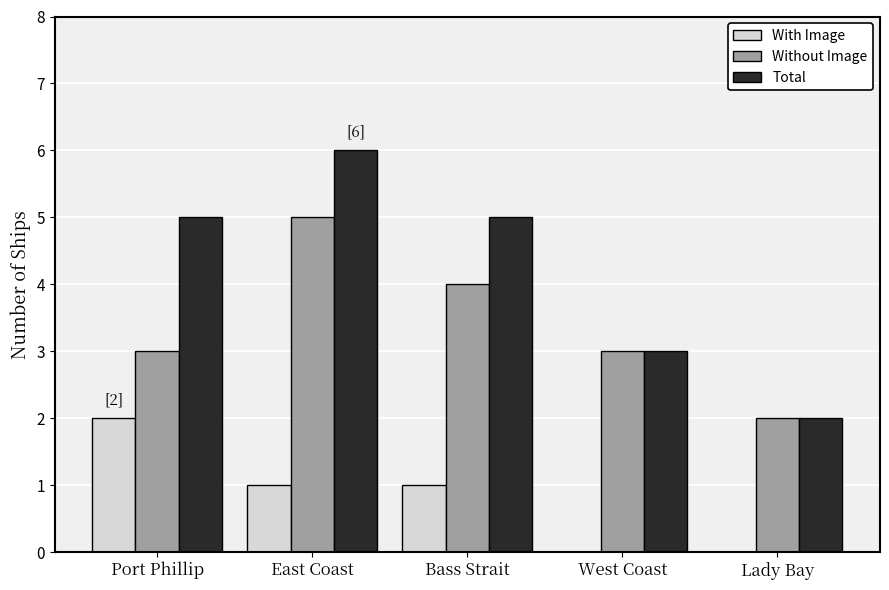

Reading left to right, transcribe all the data shown in this chart.

With Image: Port Phillip=2	East Coast=1	Bass Strait=1	West Coast=0	Lady Bay=0
Without Image: Port Phillip=3	East Coast=5	Bass Strait=4	West Coast=3	Lady Bay=2
Total: Port Phillip=5	East Coast=6	Bass Strait=5	West Coast=3	Lady Bay=2